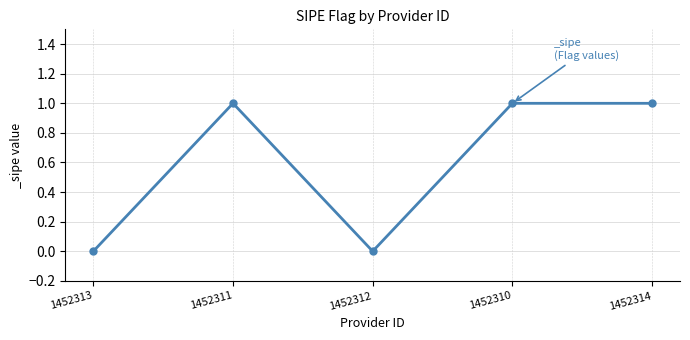

What is the sum of the values at 1452313 and 1452311?

1